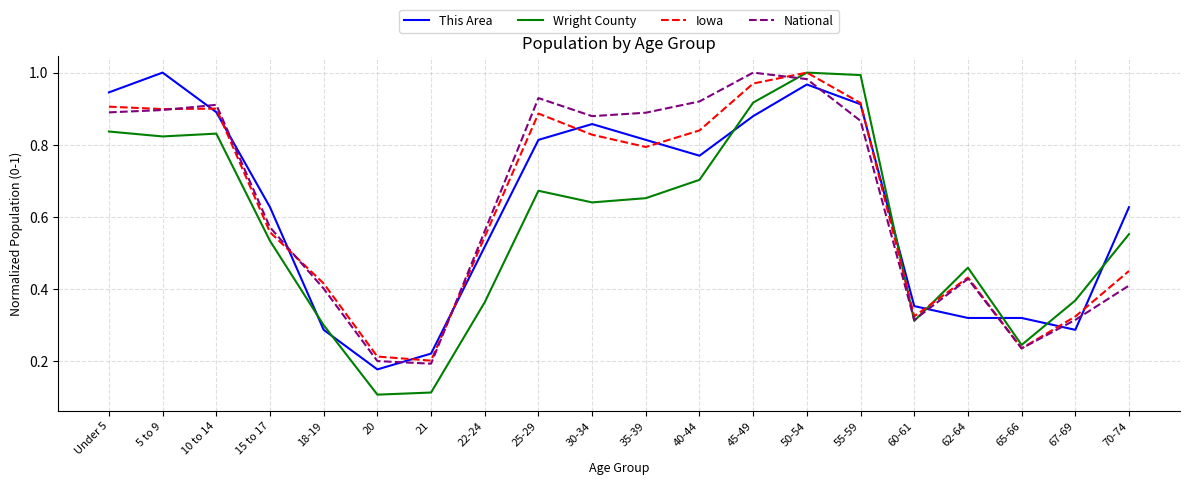

Does the chart display data point markers on the line(s)?

No